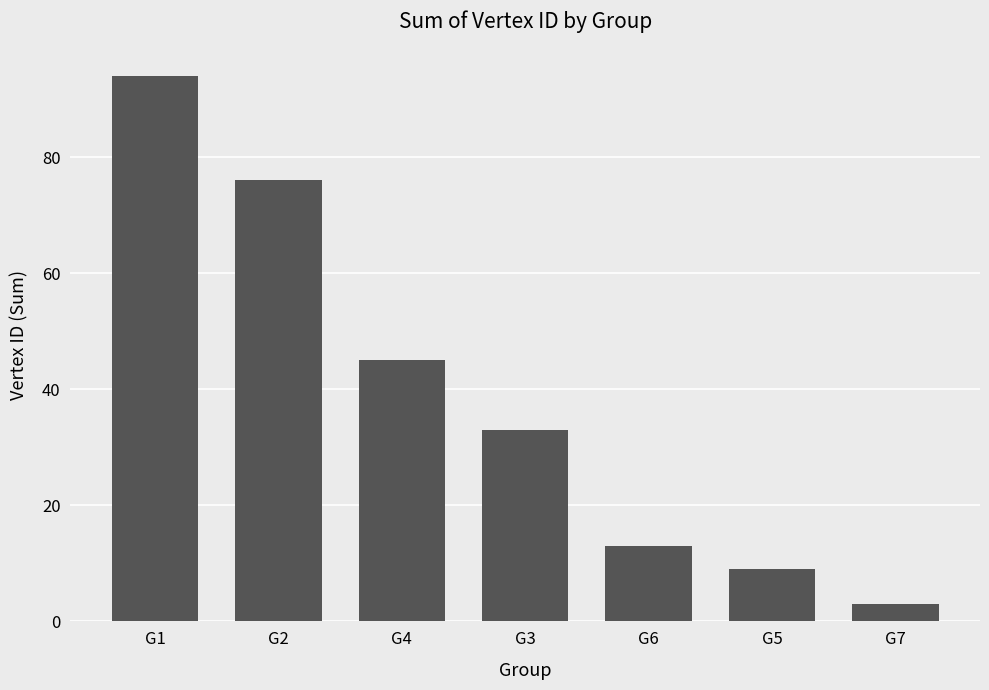

At which label is the value closest to 48?

G4